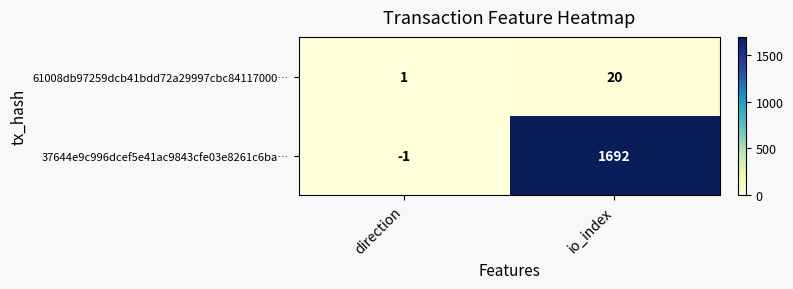

The 37644e9c996dcef5e41ac9843cfe03e8261c6ba… series shows 638 at io_index. True or false?

False